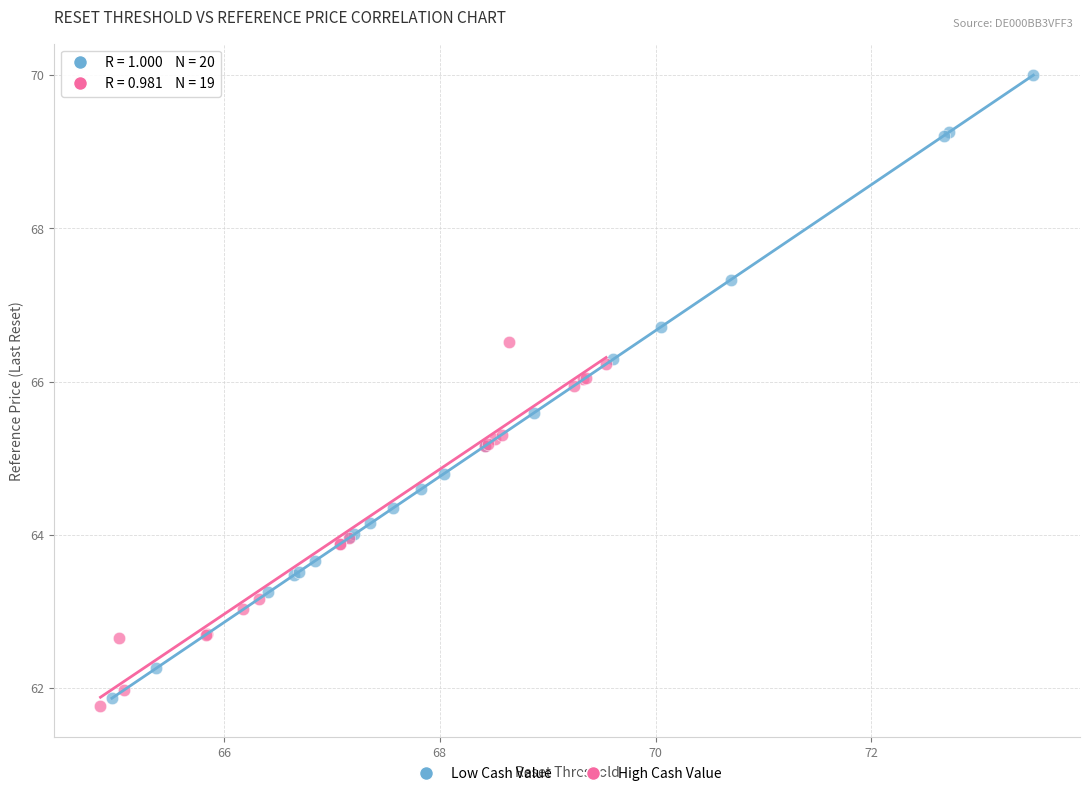

What are all the series names shown in the legend?

Low Cash Value, High Cash Value